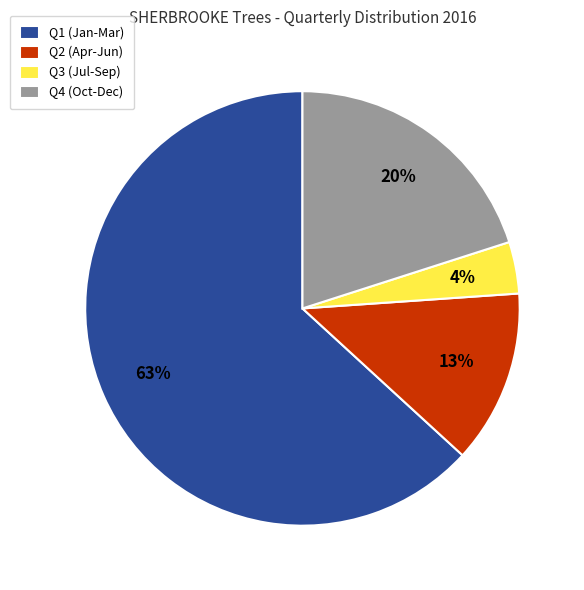

What is the smallest slice in the pie chart?

Q3 (Jul-Sep)